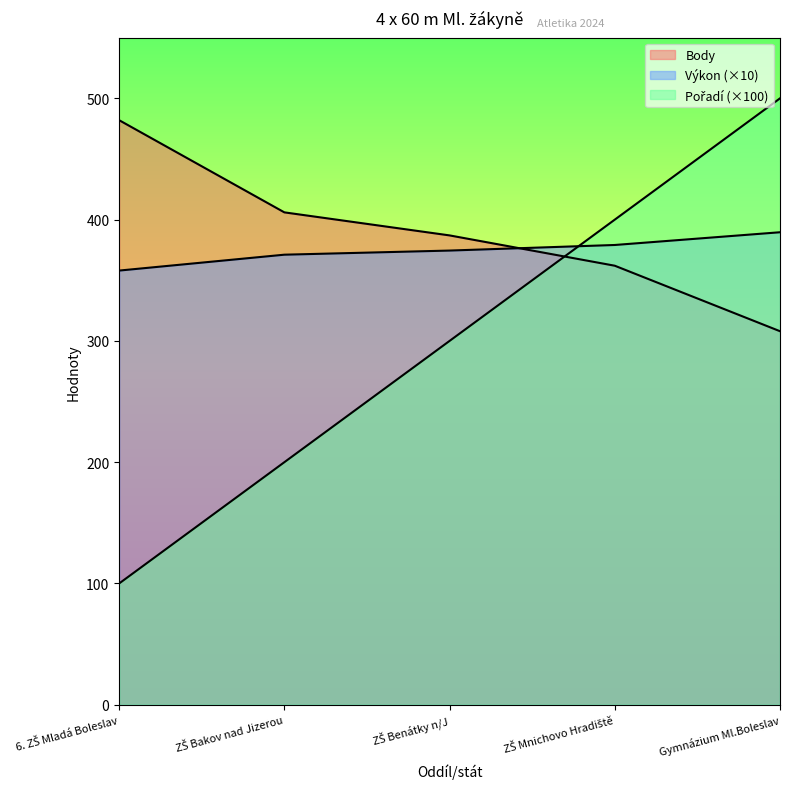

True or false: Výkon has a value of 374.5 at ZŠ Benátky n/J.

True